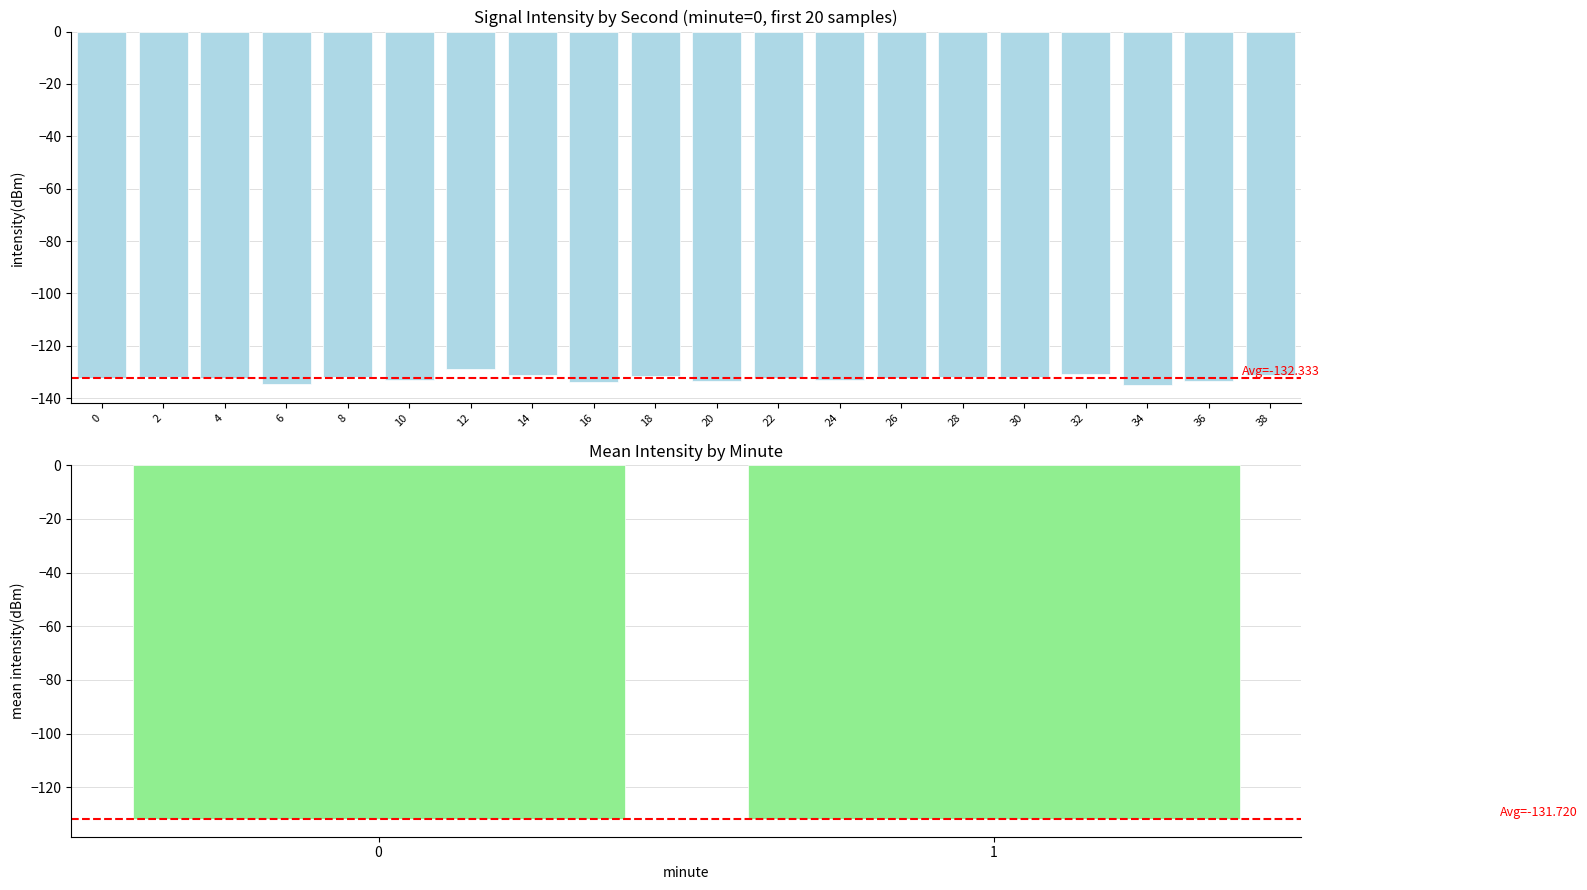

Is it true that the value at 16 is -133.7?

True